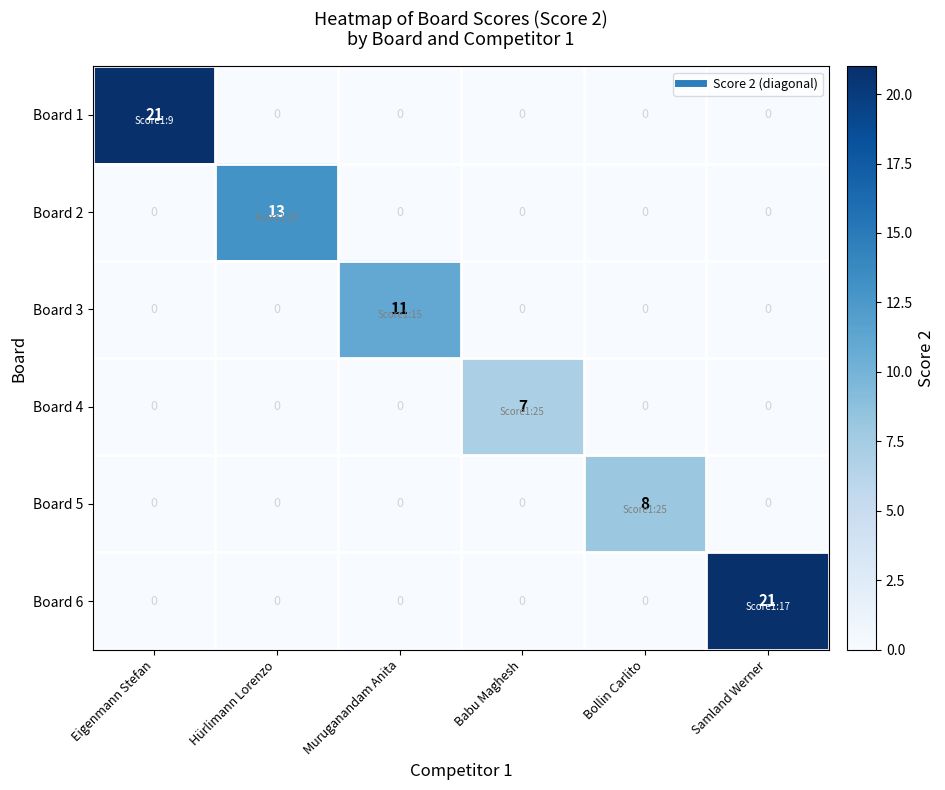

What is the sum of the Board 2 values at Babu Maghesh and Hürlimann Lorenzo?

13